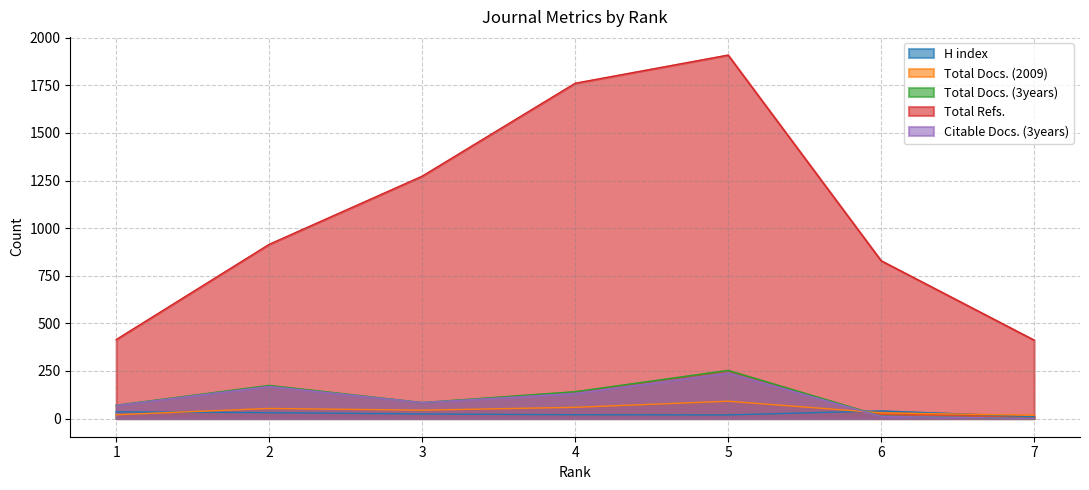

What is the sum of all Total Docs. (3years) values?

735